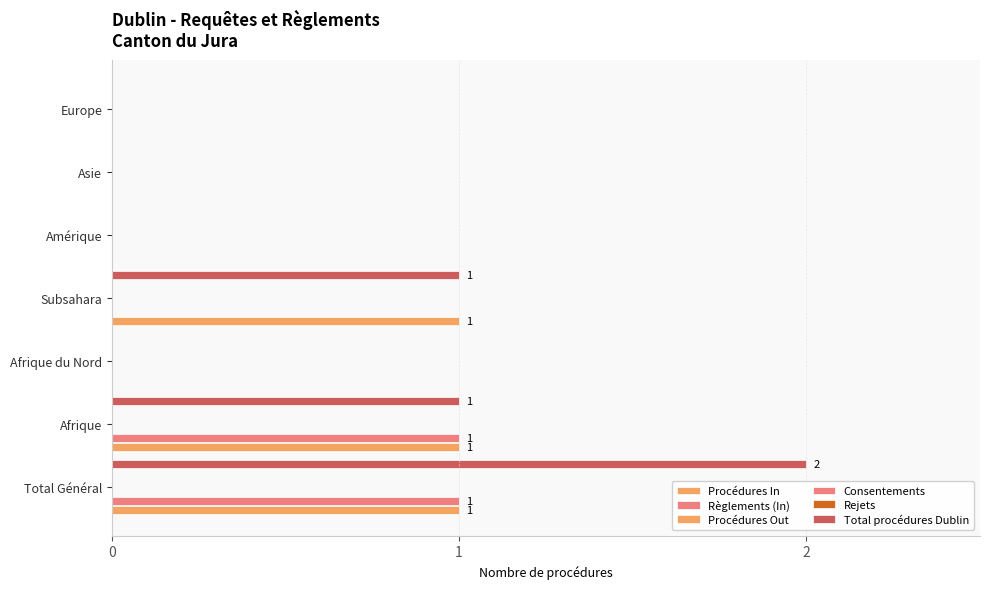

The Procédures In series shows 1.0 at Subsahara. True or false?

True